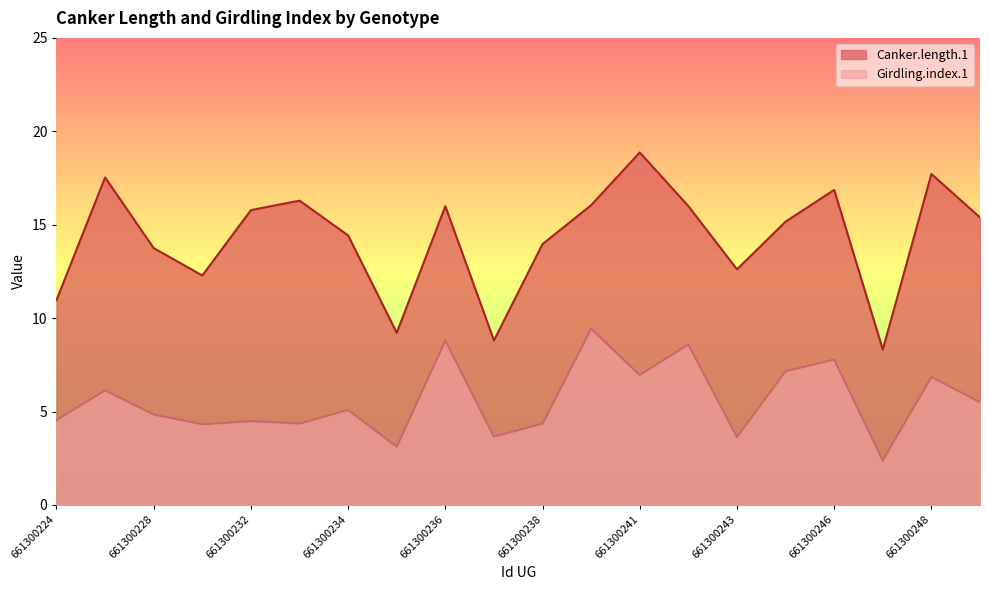

Where is the first local maximum for Canker.length.1?

661300227